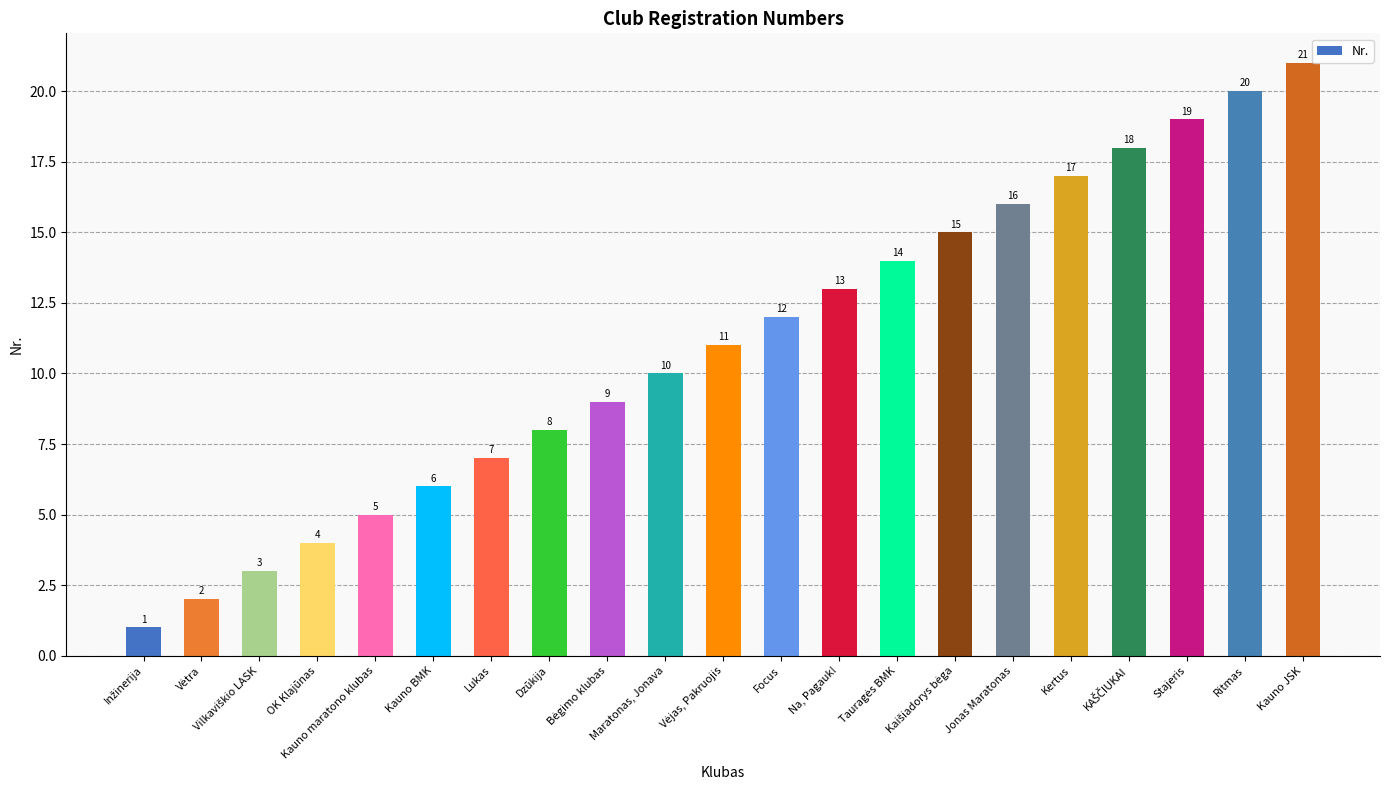

What is the difference between the second highest and minimum values?

19